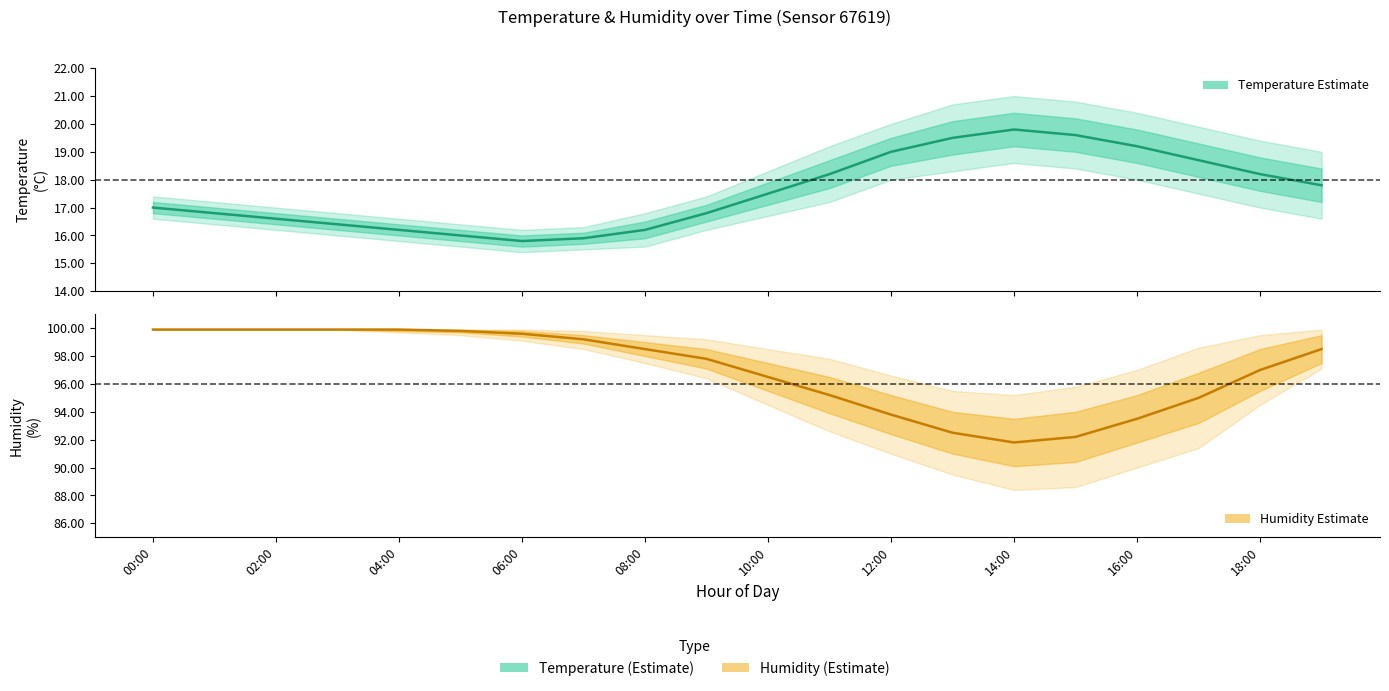

The Humidity series shows 96.5 at 10:00. True or false?

True